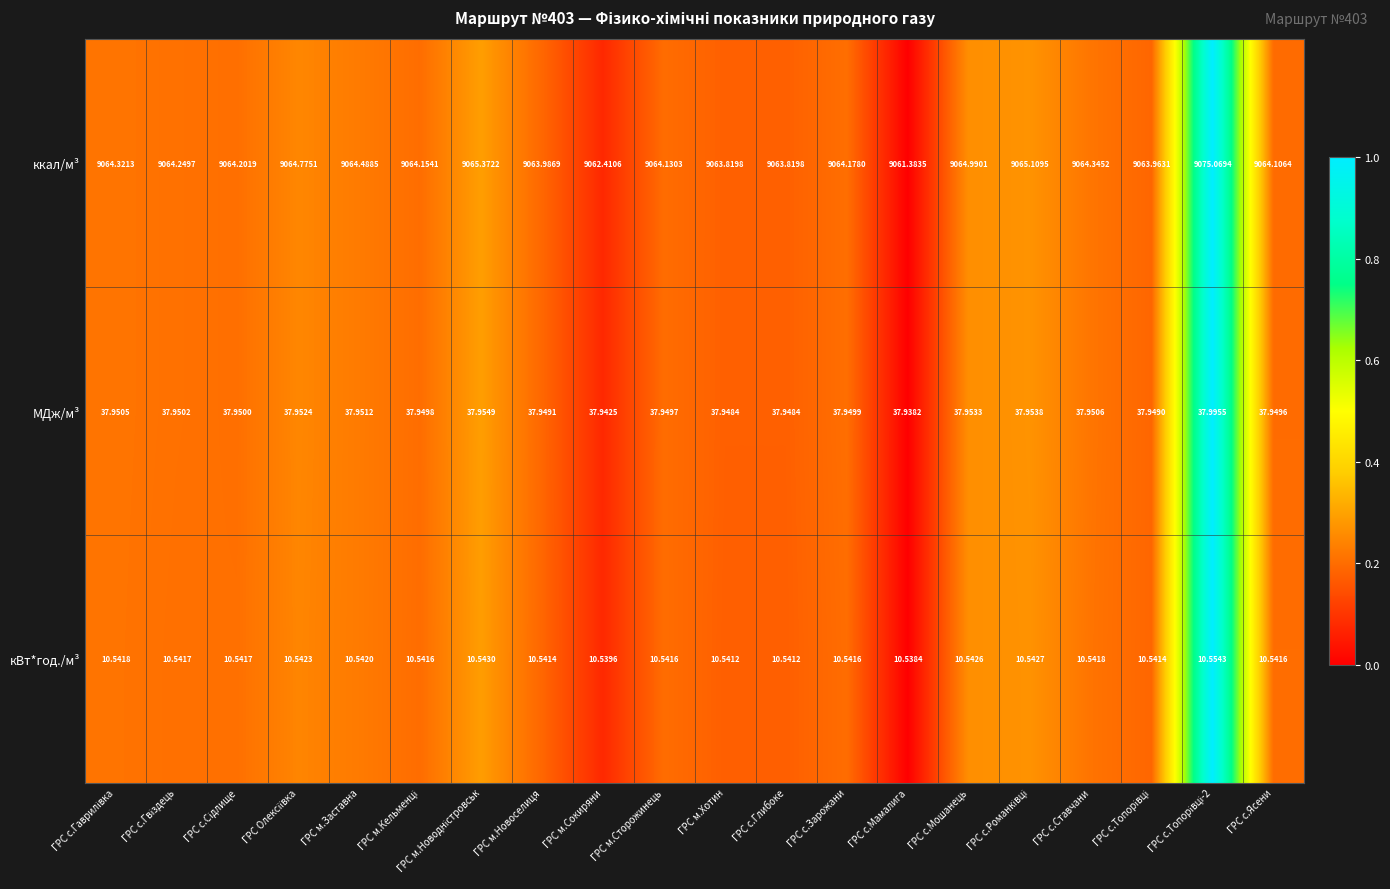

Which series has the largest total across all categories?

ккал/м³